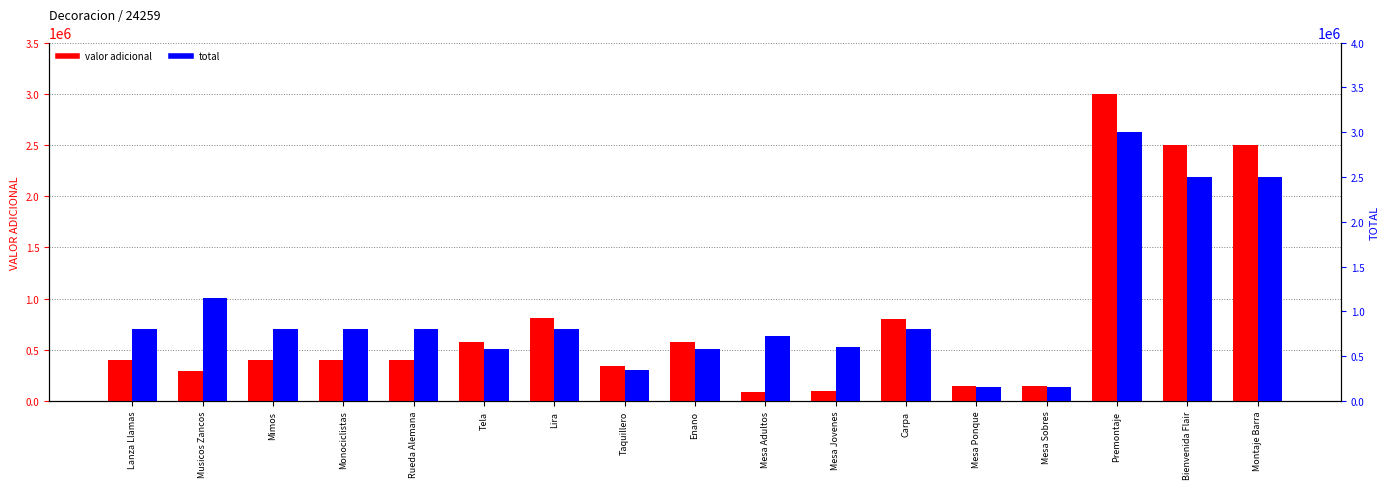

What is the sum of all valor adicional values?

13487500